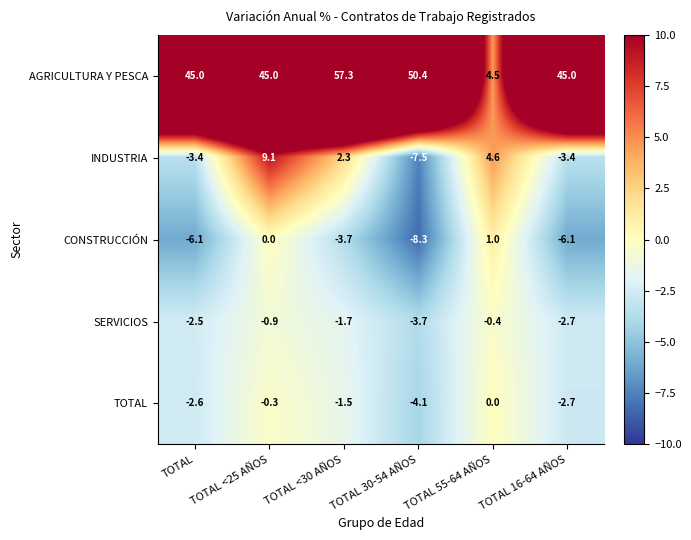

What is the smallest value displayed?

-8.3